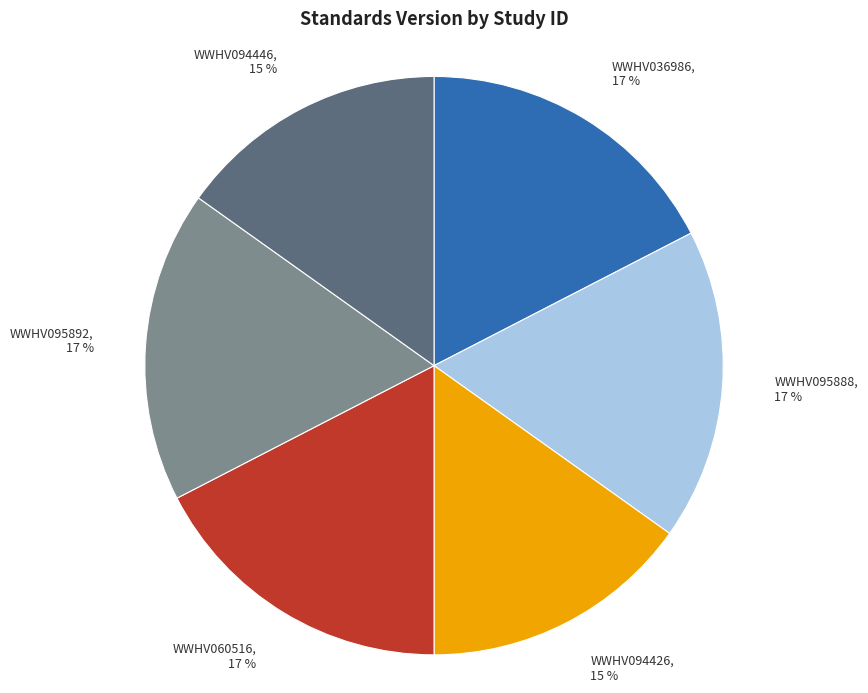

The WWHV095888 slice represents 9% of the pie. True or false?

False